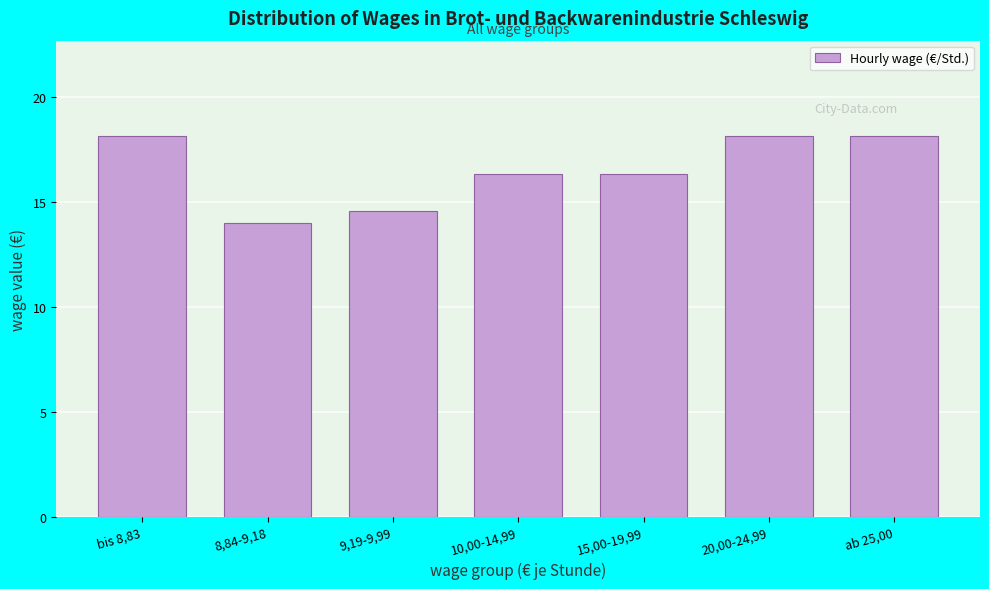

Reading left to right, extract all data points from this chart.

18.1	14.0	14.6	16.3	16.3	18.1	18.1